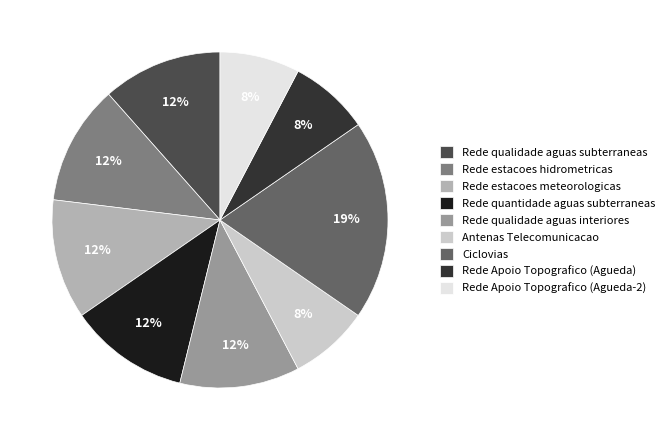

To the nearest percent, what is the combined percentage of Rede estacoes hidrometricas and Antenas Telecomunicacao?

19%